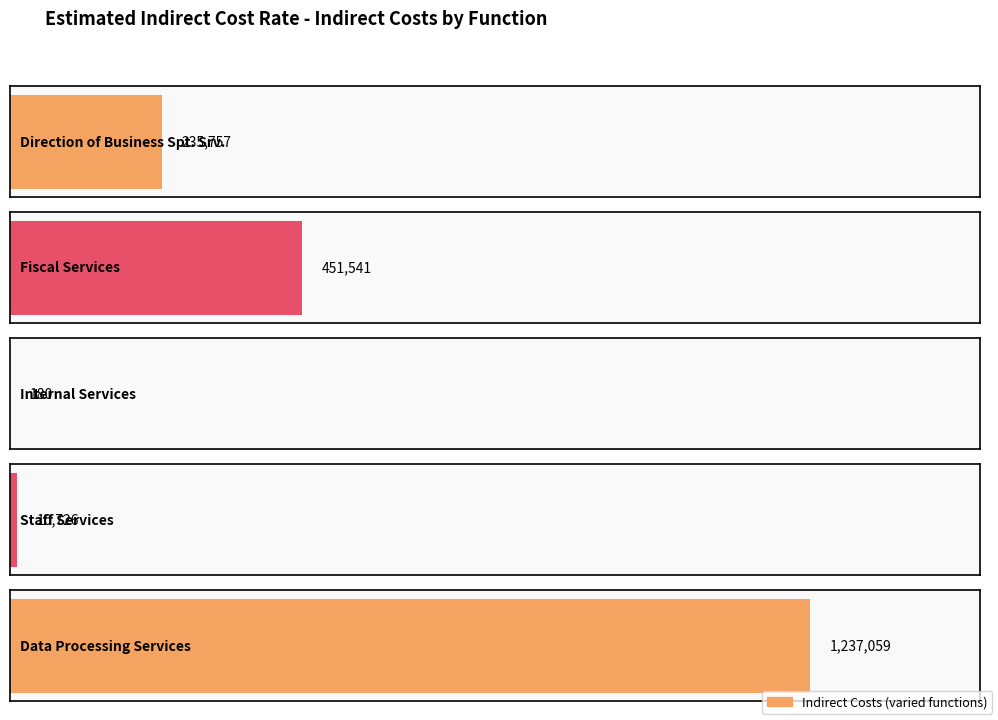

How many values in the Indirect Costs series are below 235757?

2